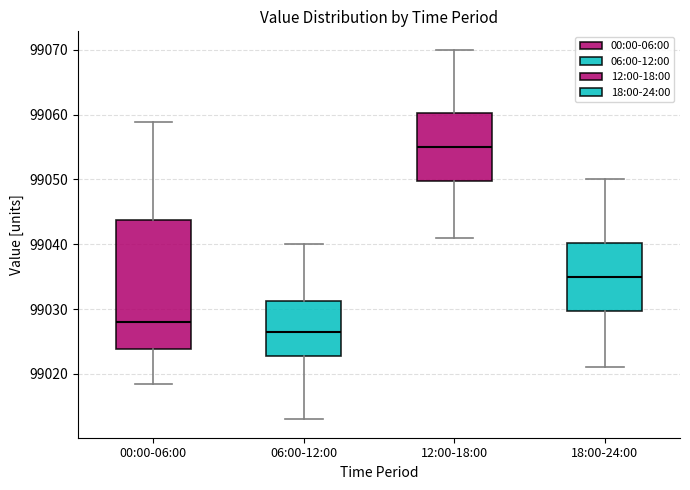

Reading left to right, transcribe this box plot: for each box, give where its median line is, the range the box spans, and where its two whiskers end, as read against the y-axis. The values are not printed on the chart, so give them approximately, as read against the axis.

00:00-06:00: median 99028, box 99024 to 99044, whiskers 99018 to 99059
06:00-12:00: median 99027, box 99023 to 99031, whiskers 99013 to 99040
12:00-18:00: median 99055, box 99050 to 99060, whiskers 99041 to 99070
18:00-24:00: median 99035, box 99030 to 99040, whiskers 99021 to 99050